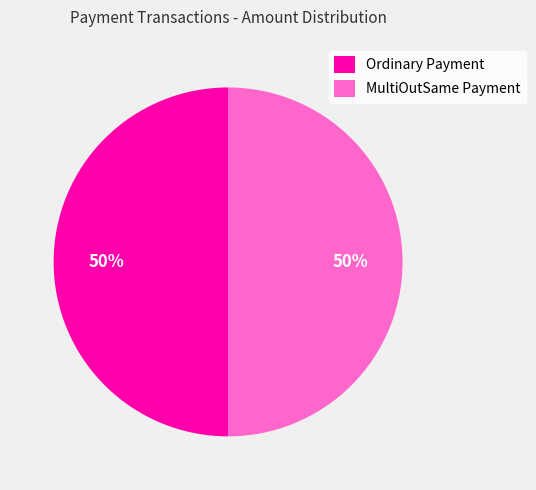

Is the sum of MultiOutSame Payment and Ordinary Payment greater than half?

Yes